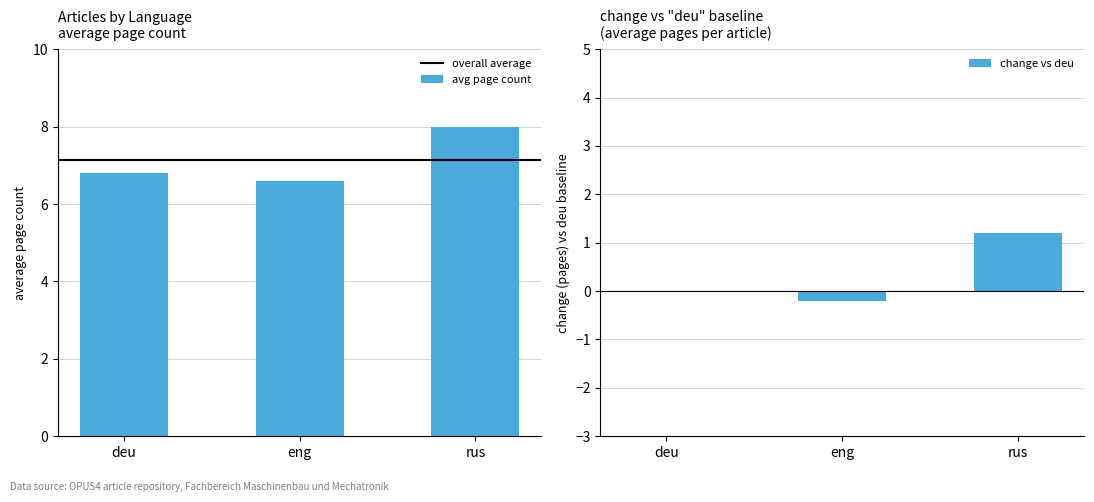

At which label is the value closest to 7?

deu